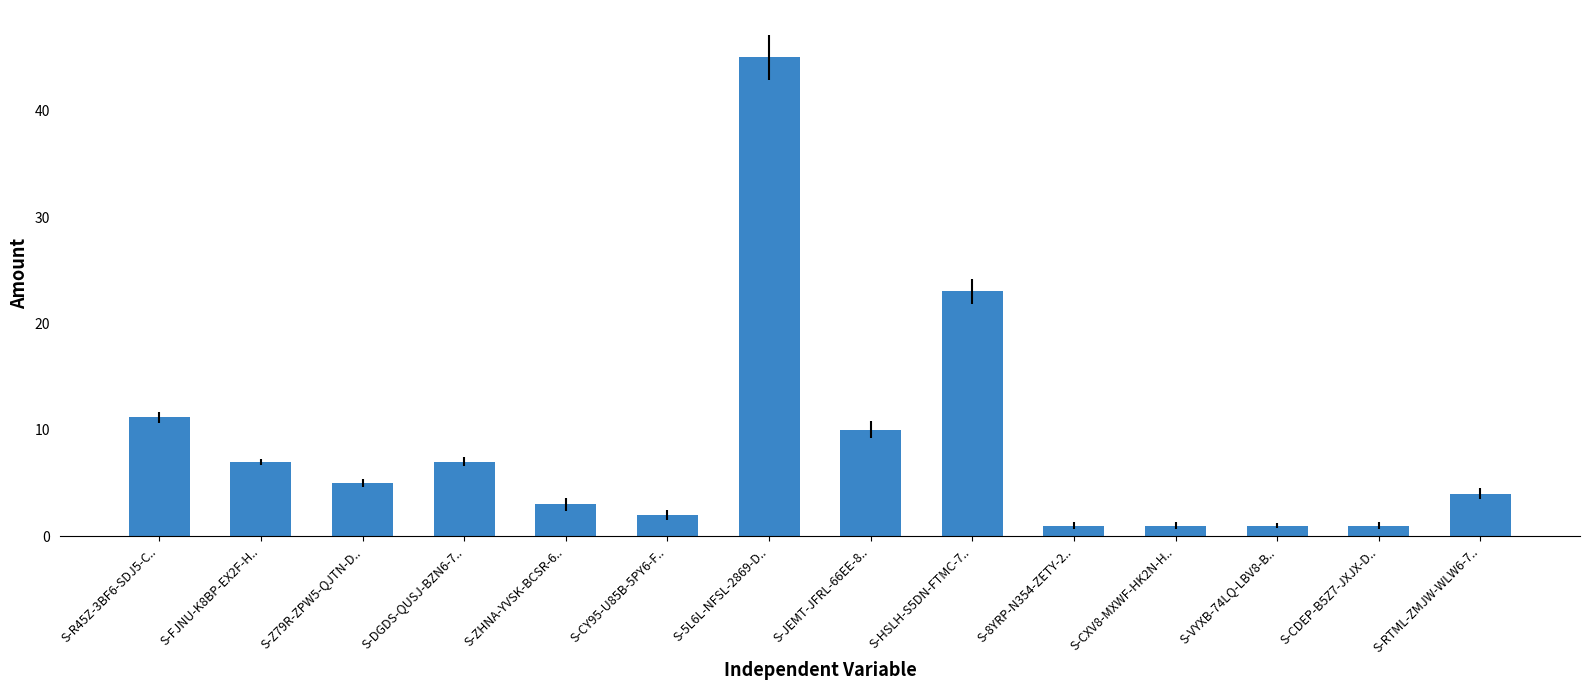

Are the bars grouped side by side (vs. stacked)?

No